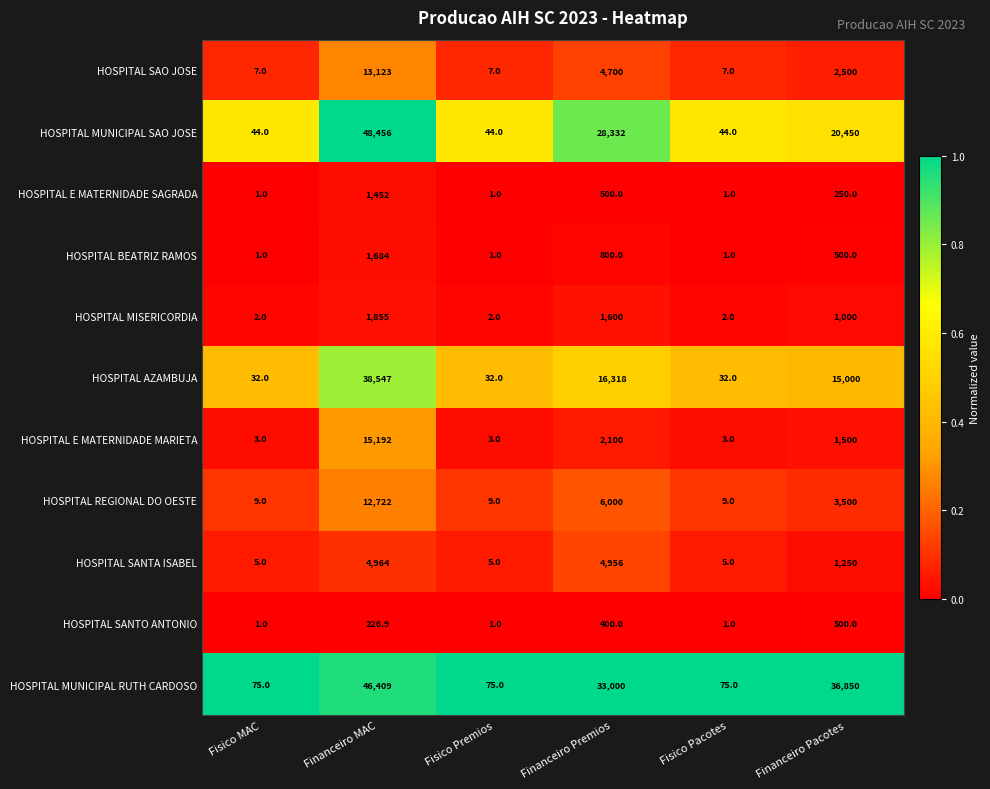

How many series are shown in this chart?

11